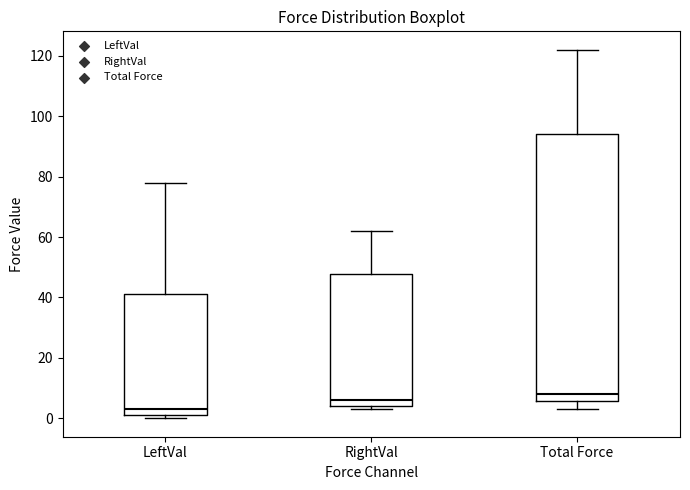

Where does the lower whisker of the box for Total Force end on the y-axis? The values are not printed on the chart, so give them approximately, as read against the axis.

4